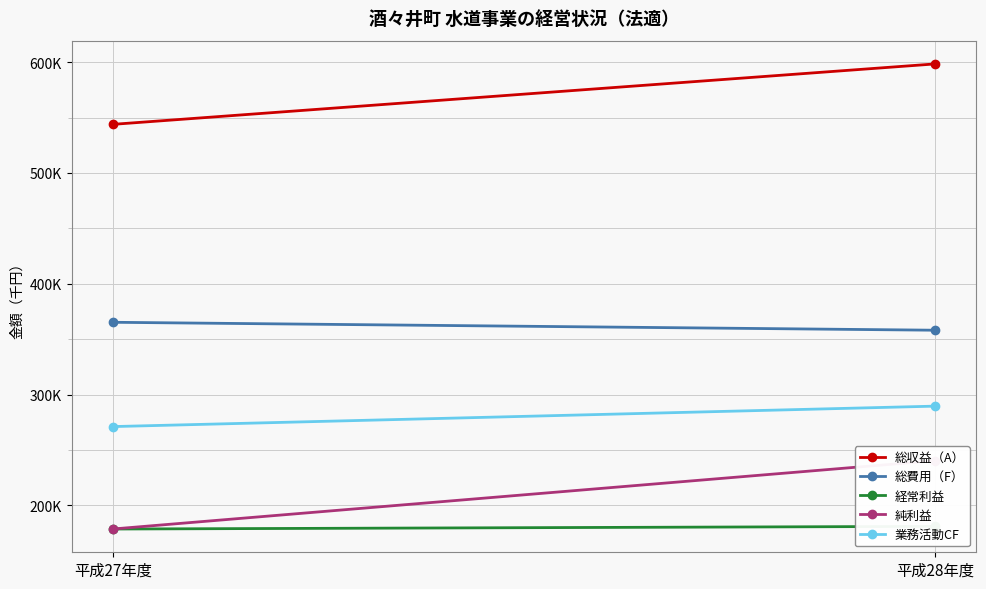

Which series changed the most between 平成27年度 and 平成28年度?

純利益